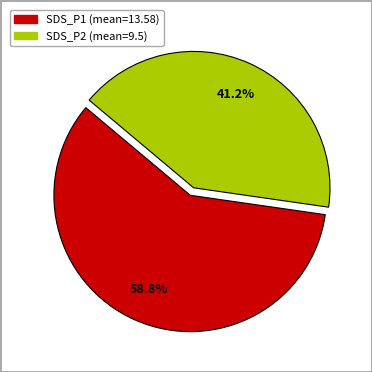

Which has a higher value, SDS_P2 or SDS_P1?

SDS_P1